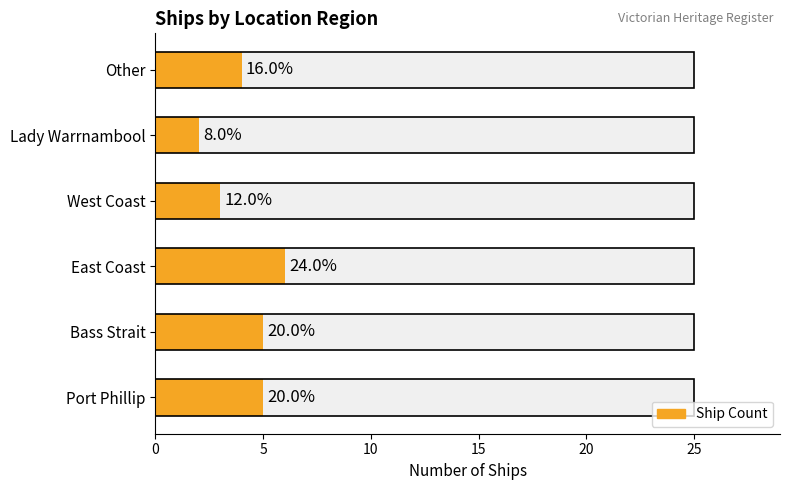

The value at Other is 4. True or false?

True